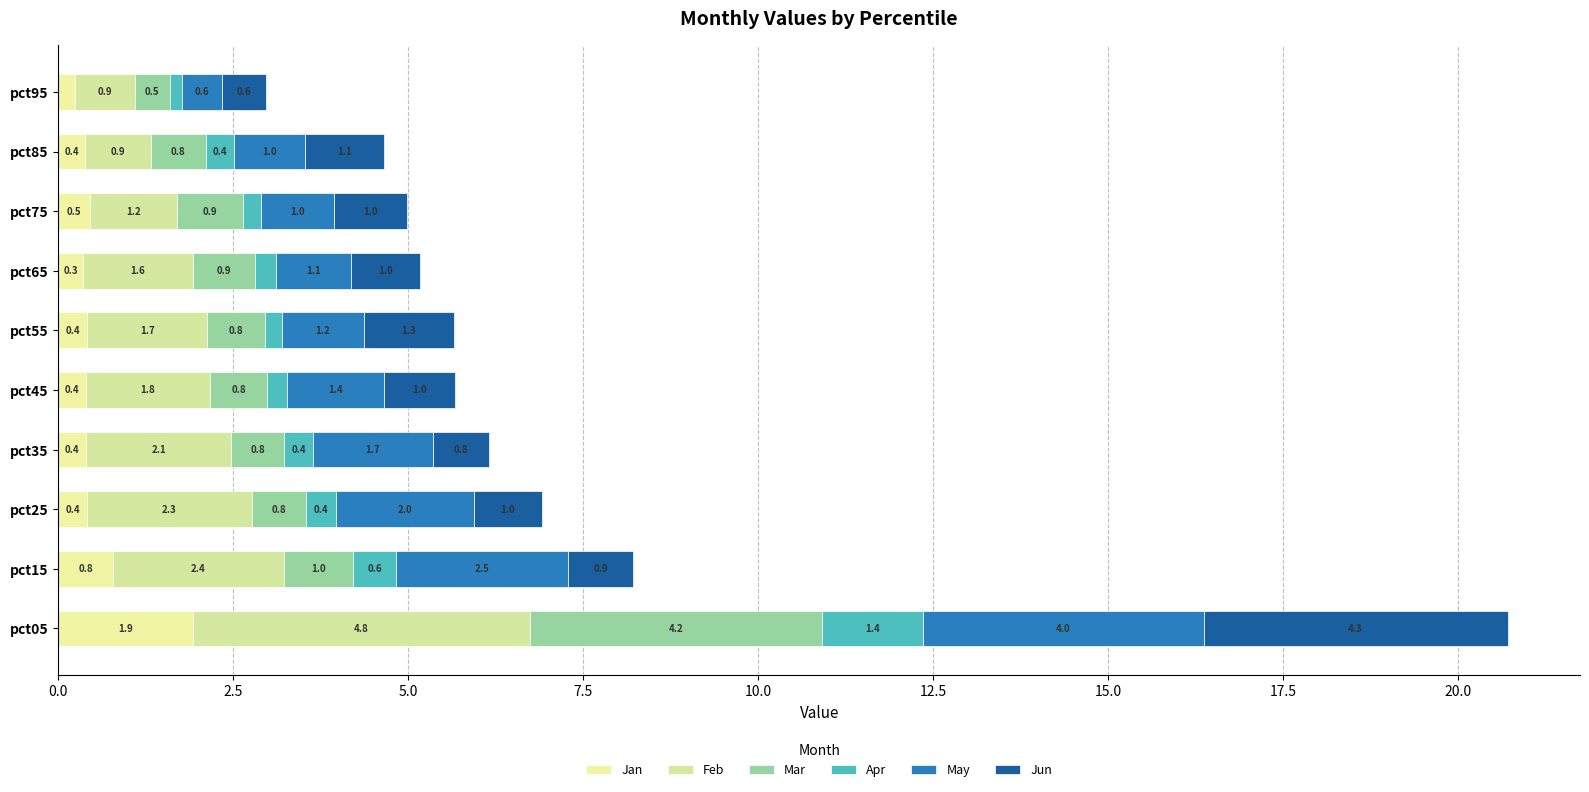

What are all the series names shown in the legend?

Jan, Feb, Mar, Apr, May, Jun